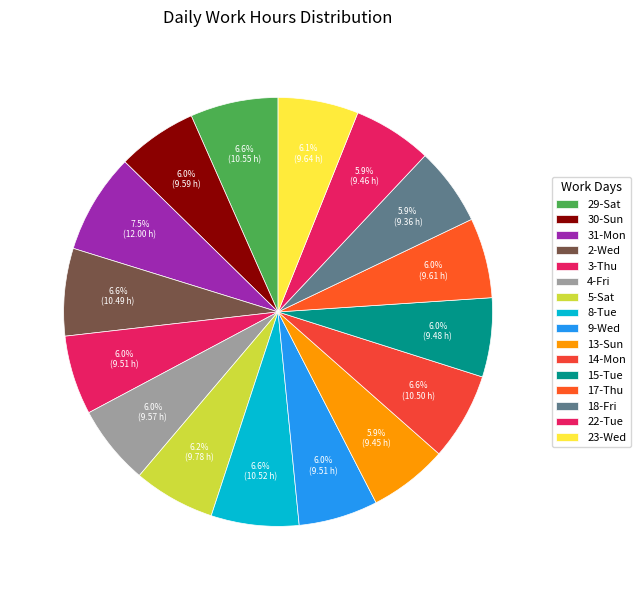

Does 4-Fri represent more than half of the total?

No